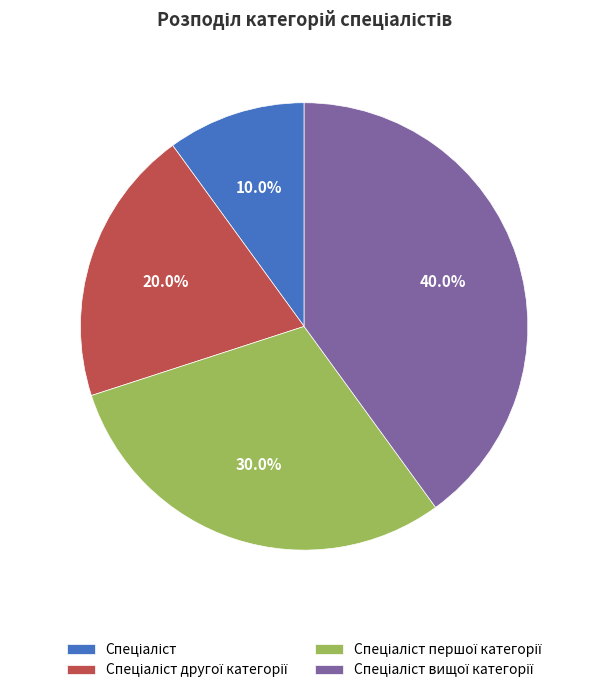

Is there a majority slice in this chart?

No